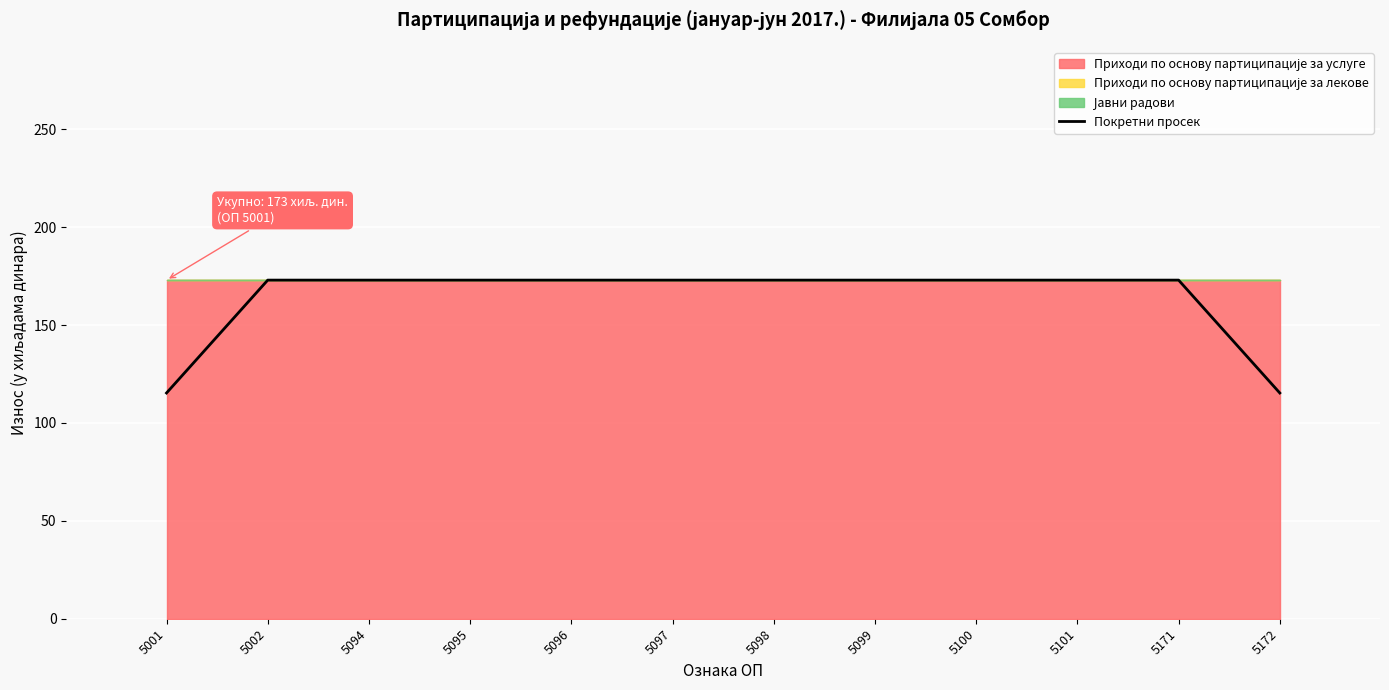

Which category has the highest value across all series?

5002